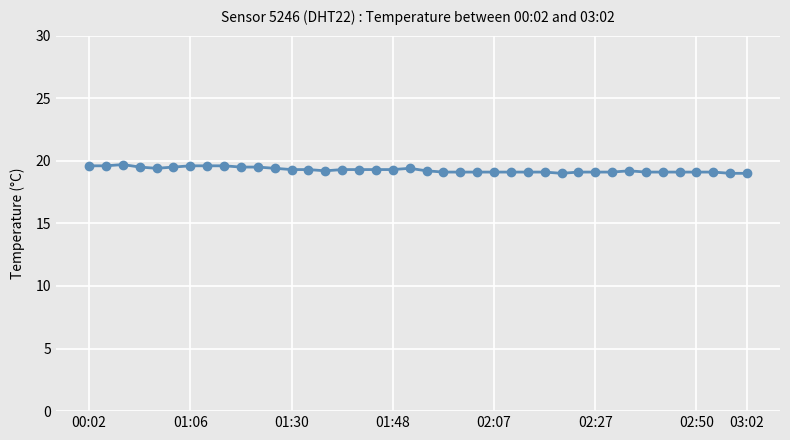

What is the smallest value displayed?

19.0